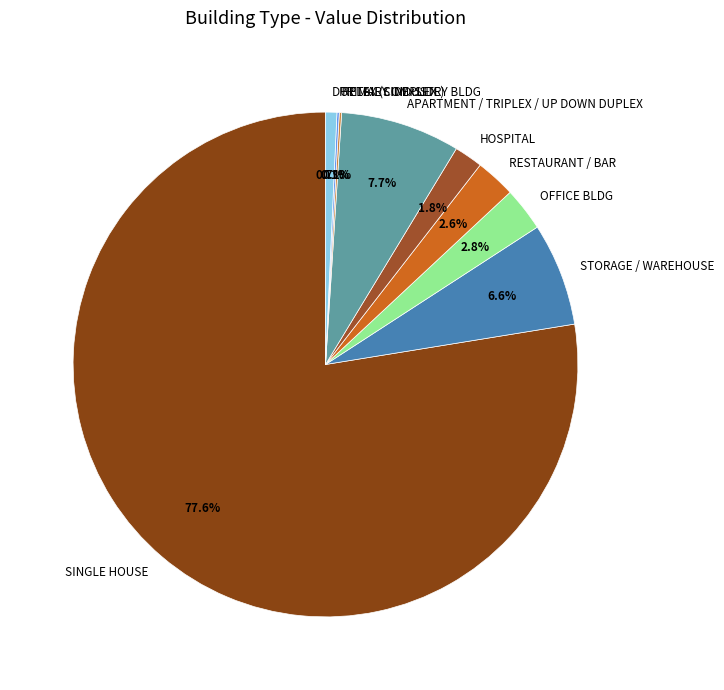

What percentage is the HOSPITAL slice, to the nearest percent?

2%